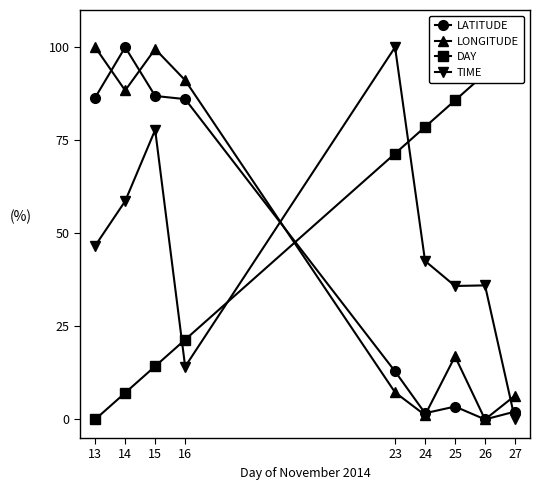

At which category is the sum across all series the highest?

15